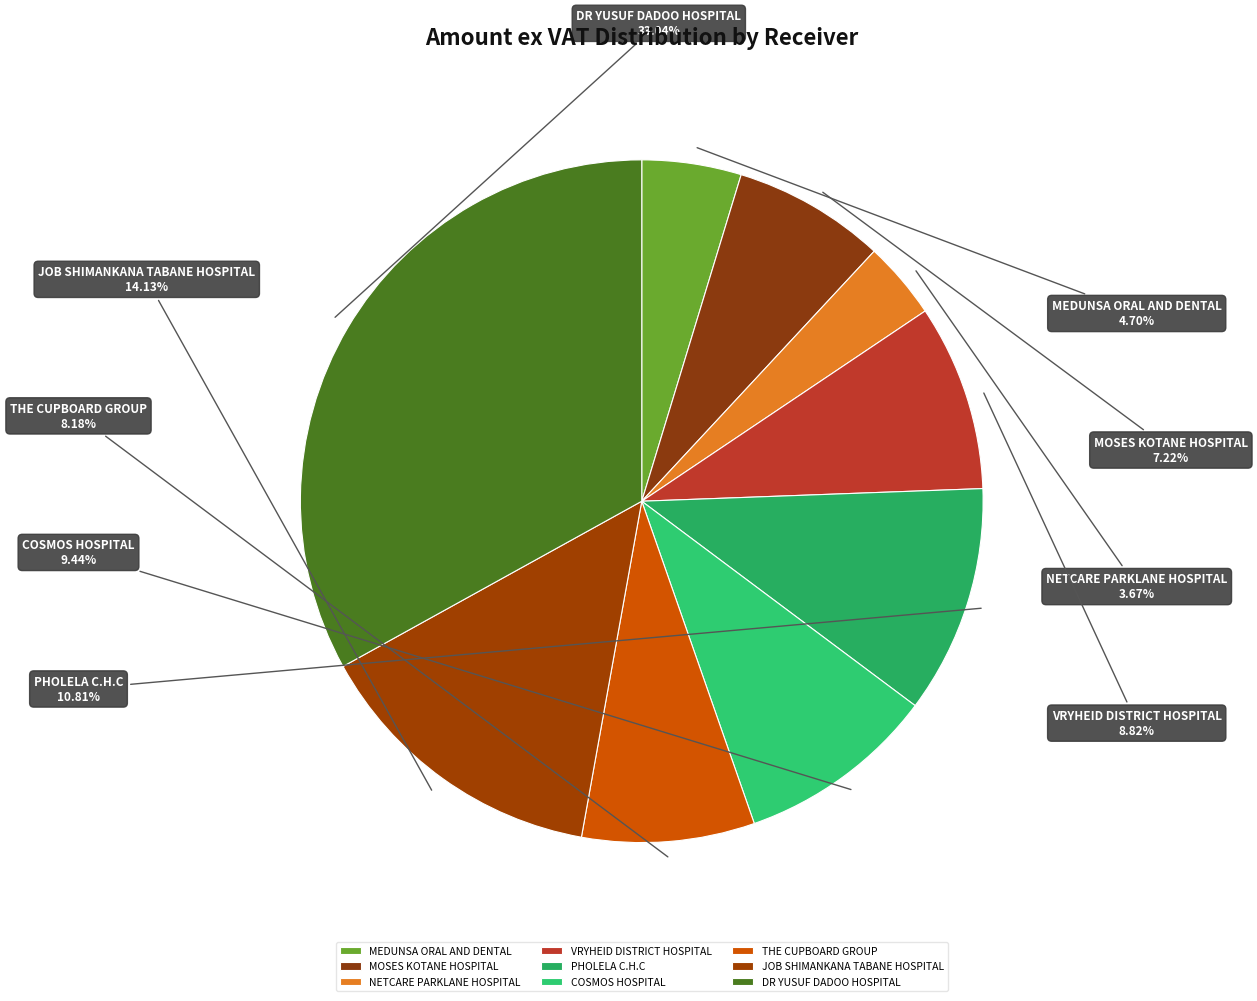

To the nearest percent, what is the difference between the NETCARE PARKLANE HOSPITAL and MOSES KOTANE HOSPITAL slice percentages?

4%